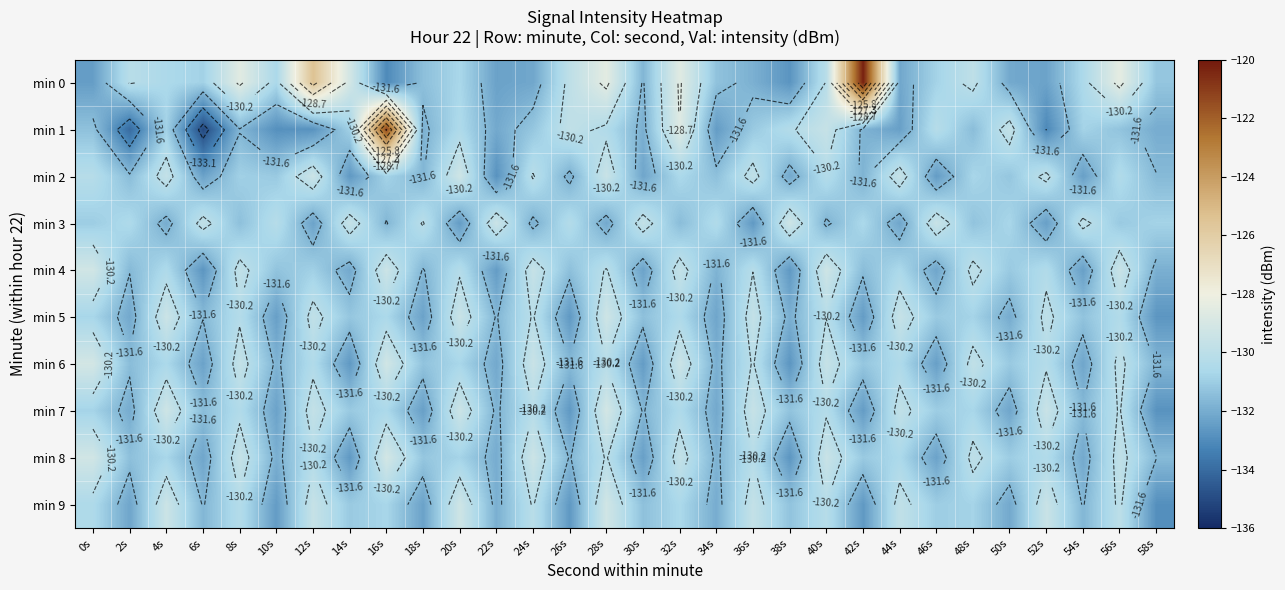

At how many categories does at least one series exceed -124?

2